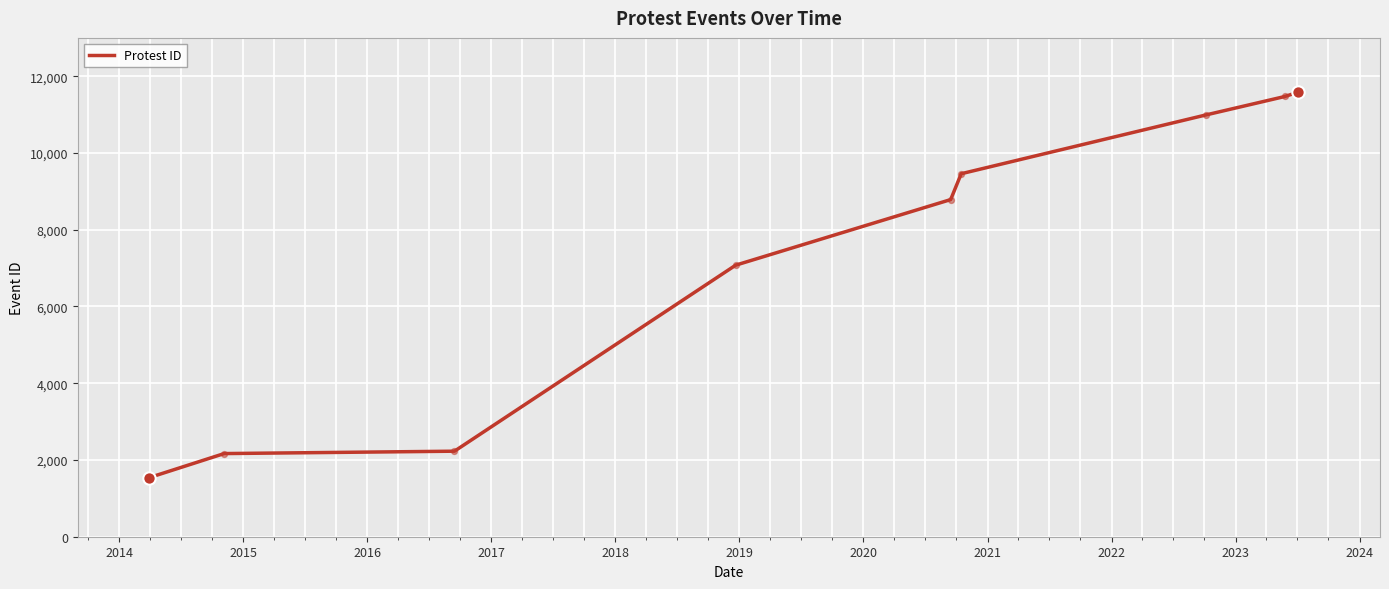

What is the difference between the maximum and minimum values?

10041